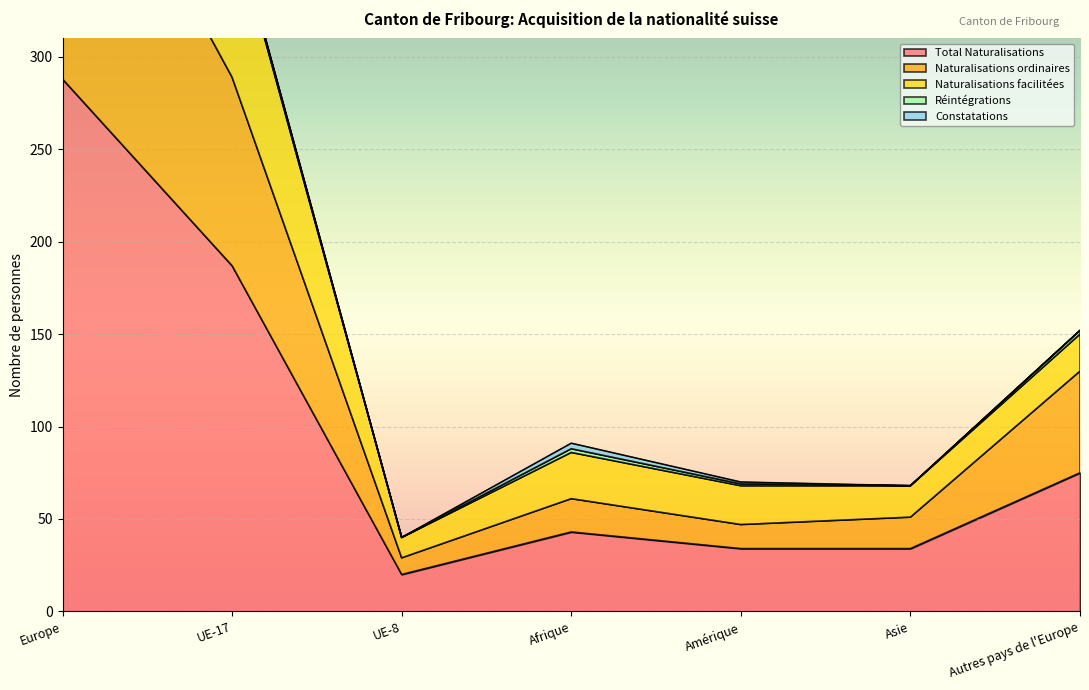

The Total Naturalisations series shows 35 at UE-8. True or false?

False